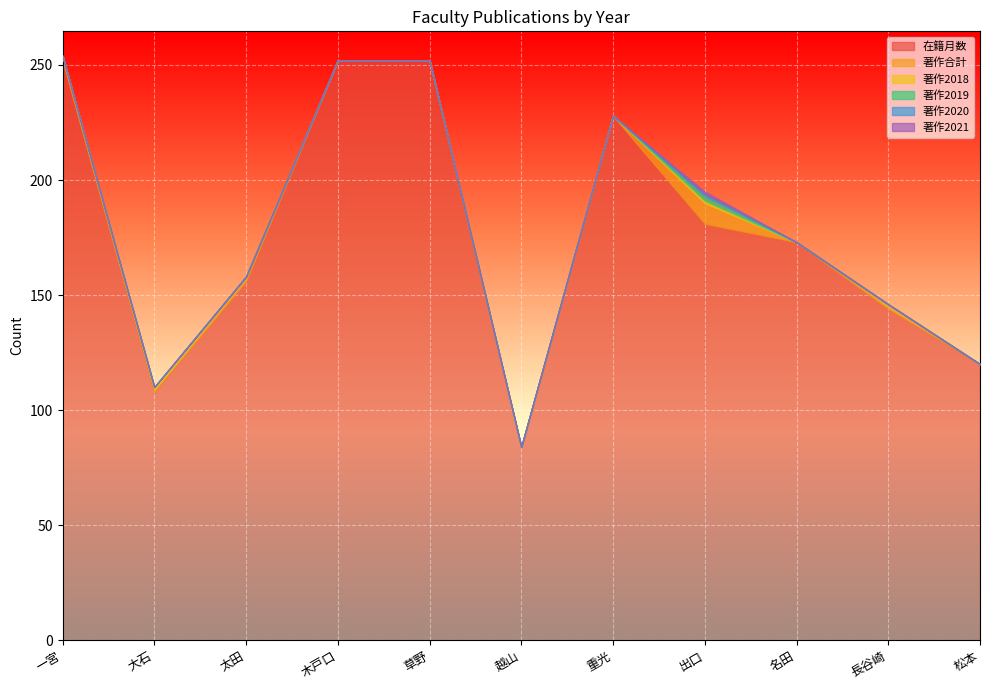

Which label corresponds to the largest value in the chart?

一宮